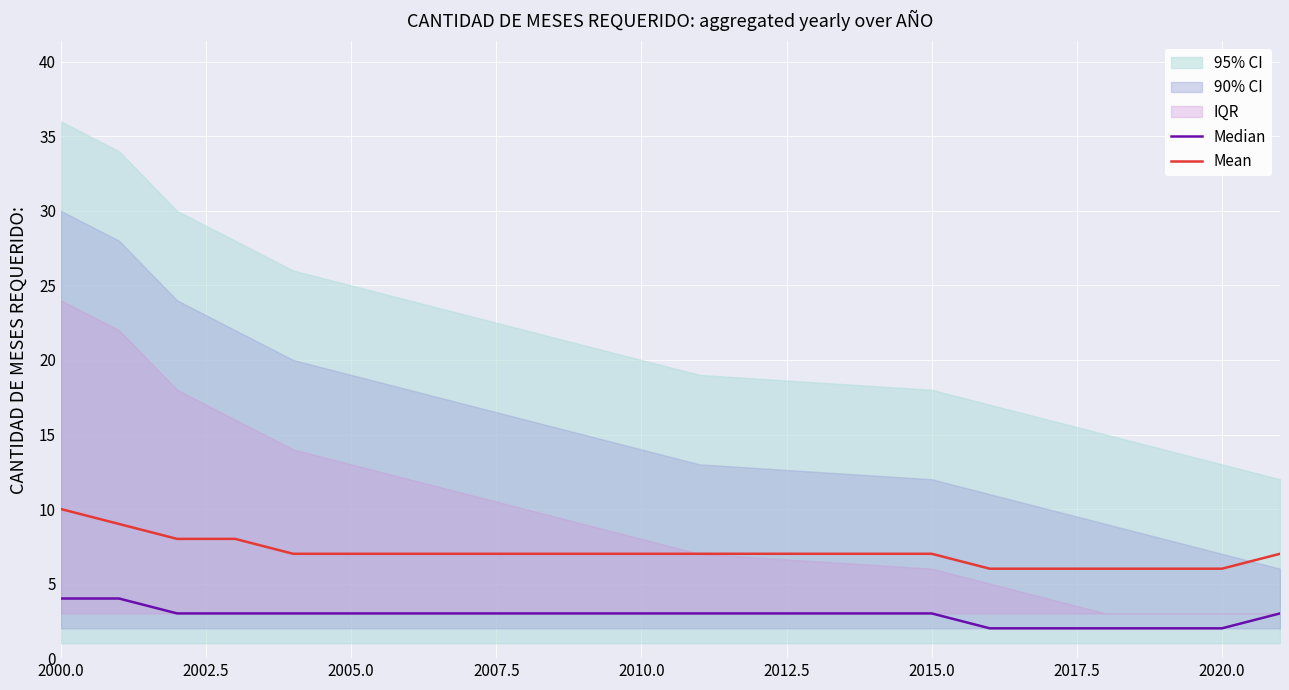

Is it true that Mean equals 7 at 2015.0?

True